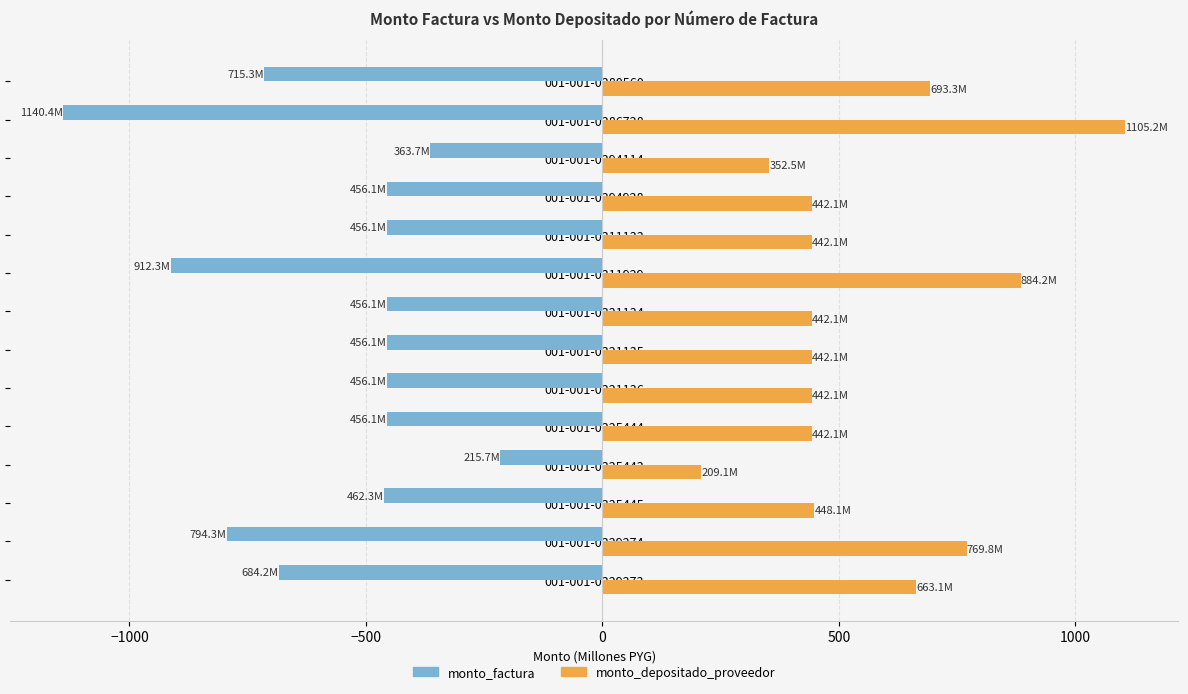

Rank the series by their maximum value, from highest to lowest.

monto_depositado_proveedor, monto_factura